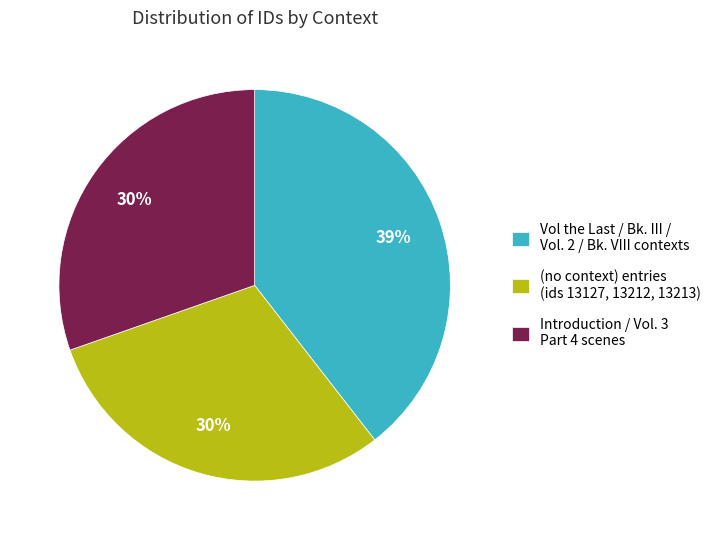

Which category has the biggest portion of the pie?

Vol the Last / Bk. III / Vol. 2 / Bk. VIII contexts